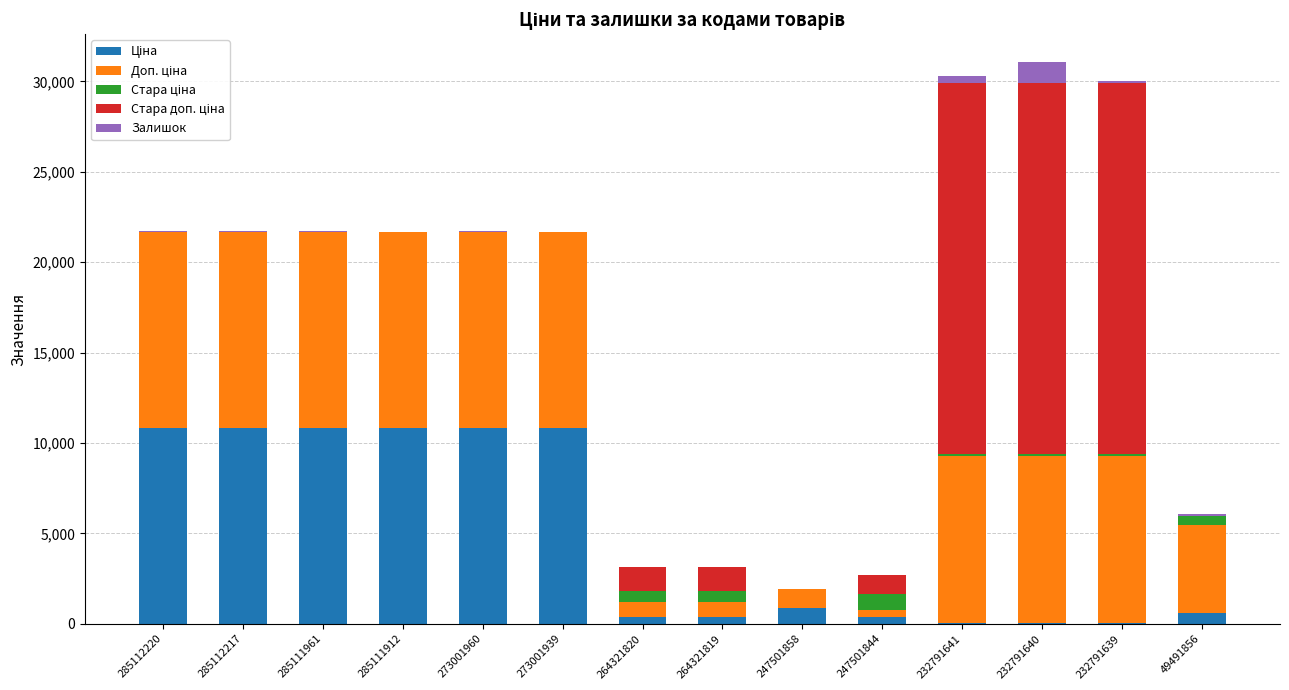

Are the bars horizontal?

No